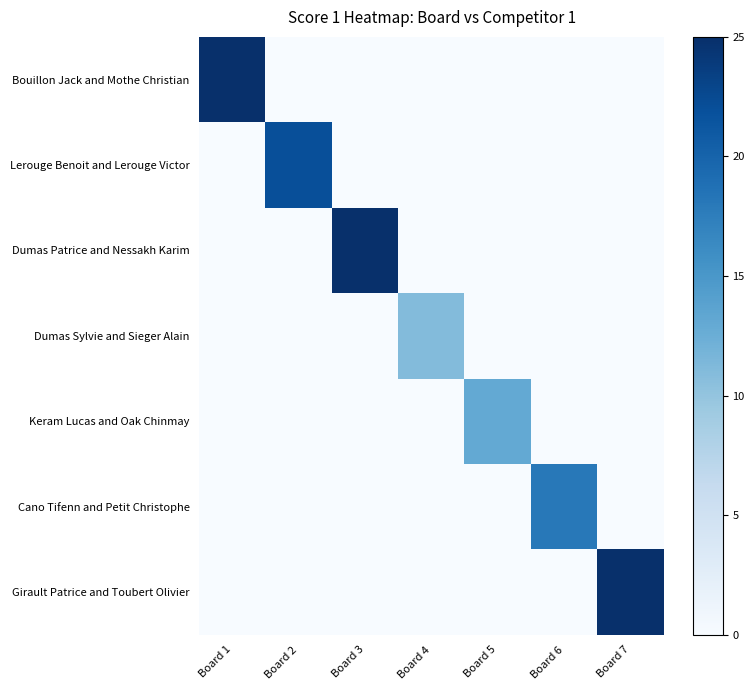

Between Board 3 and Board 4, which series saw the biggest shift?

Dumas Patrice and Nessakh Karim